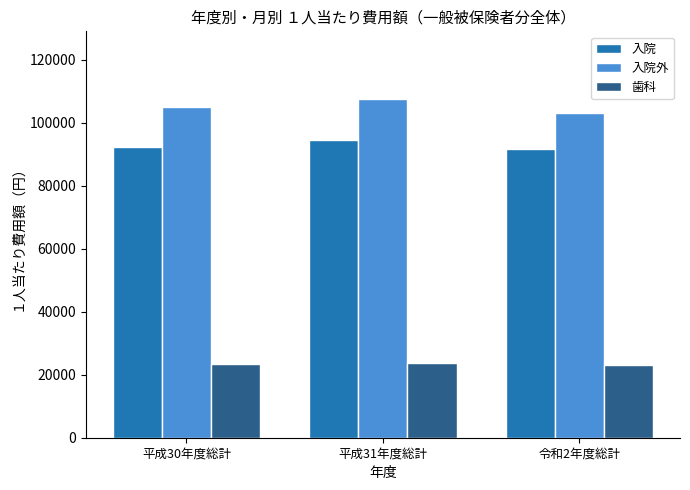

Which series changed the most between 平成31年度総計 and 令和2年度総計?

入院外